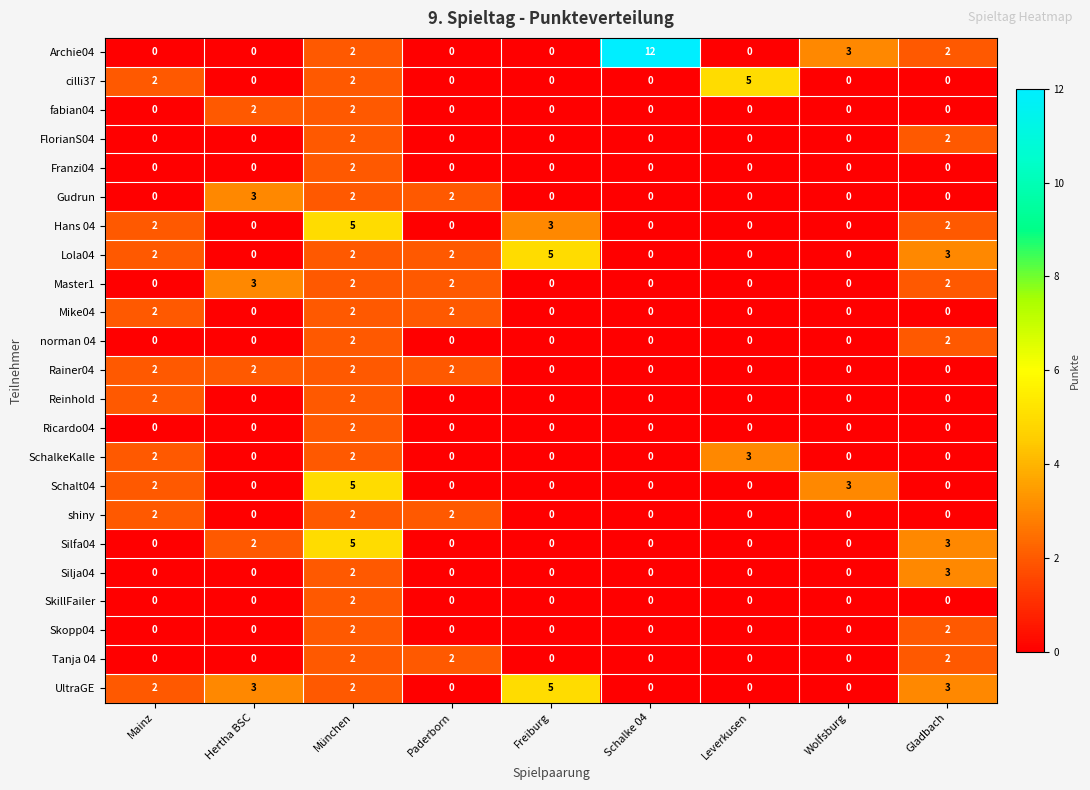

What is the spread (max minus min) of values at Gladbach?

3